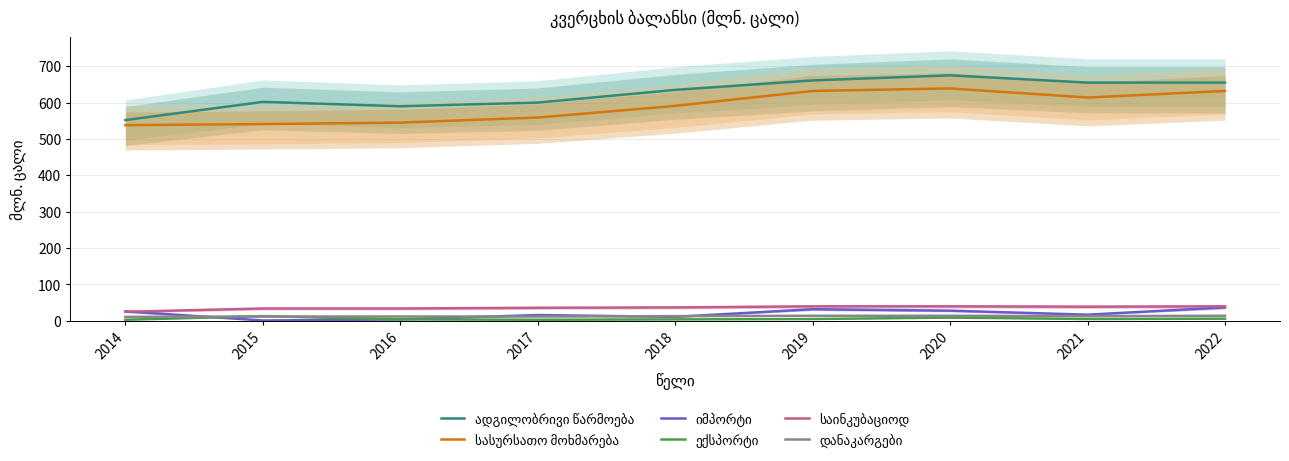

Where is the first local maximum for ადგილობრივი წარმოება?

2015